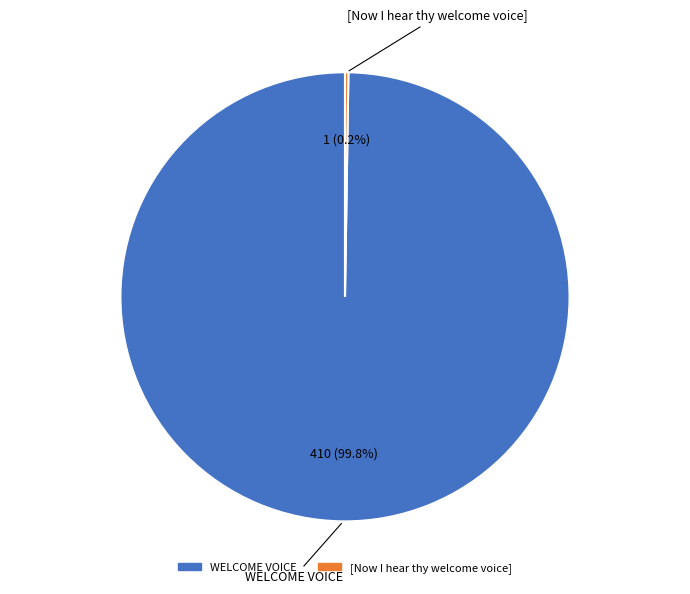

To the nearest percent, what is the average slice percentage?

50%